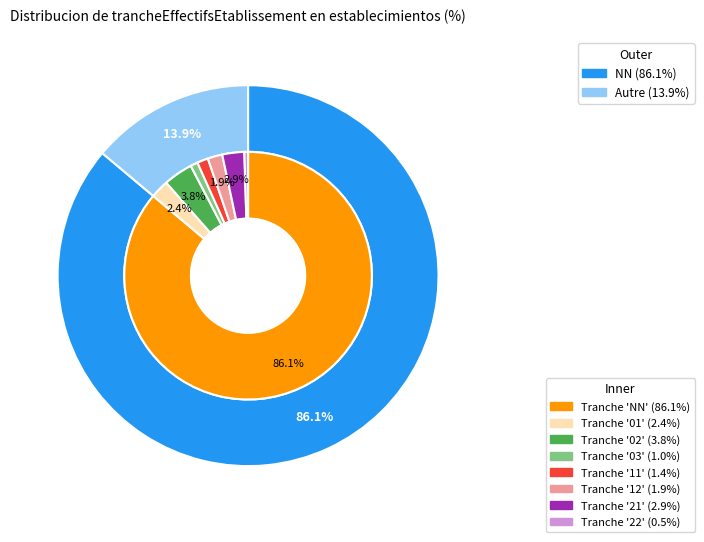

To the nearest percent, what is the difference between the largest and smallest slice percentages?

86%